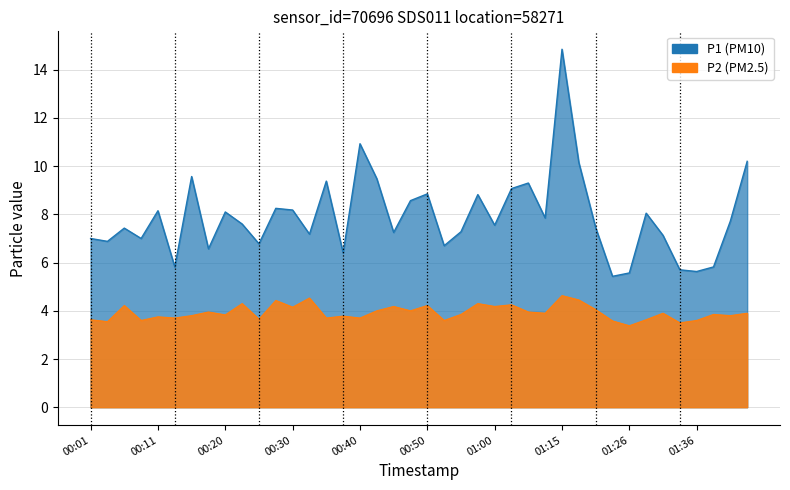

What is the value of the P2 point at the 21st from the left?

4.2